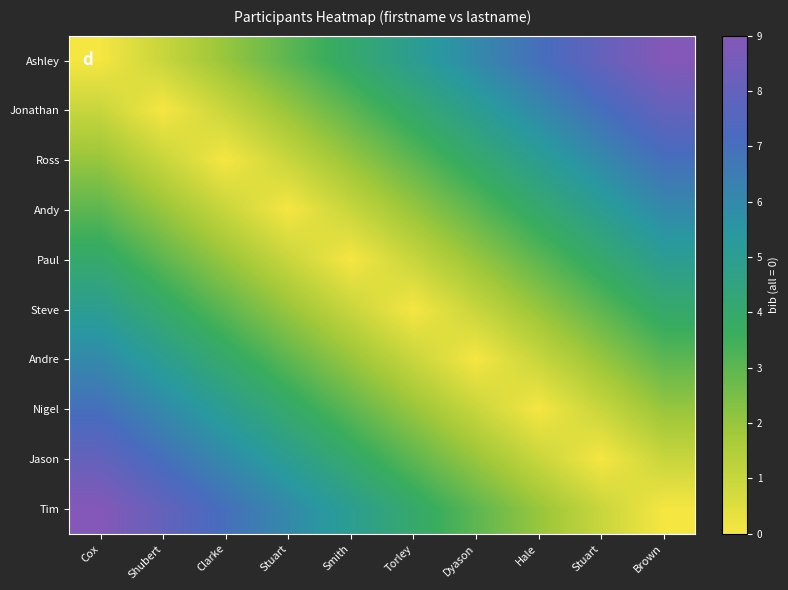

Reading right to left, list all the values displayed in this chart.

Ashley: Brown=9	Stuart=8	Hale=7	Dyason=6	Torley=5	Smith=4	Stuart=3	Clarke=2	Shubert=1	Cox=0
Jonathan: Brown=8	Stuart=7	Hale=6	Dyason=5	Torley=4	Smith=3	Stuart=2	Clarke=1	Shubert=0	Cox=1
Ross: Brown=7	Stuart=6	Hale=5	Dyason=4	Torley=3	Smith=2	Stuart=1	Clarke=0	Shubert=1	Cox=2
Andy: Brown=6	Stuart=5	Hale=4	Dyason=3	Torley=2	Smith=1	Stuart=0	Clarke=1	Shubert=2	Cox=3
Paul: Brown=5	Stuart=4	Hale=3	Dyason=2	Torley=1	Smith=0	Stuart=1	Clarke=2	Shubert=3	Cox=4
Steve: Brown=4	Stuart=3	Hale=2	Dyason=1	Torley=0	Smith=1	Stuart=2	Clarke=3	Shubert=4	Cox=5
Andre: Brown=3	Stuart=2	Hale=1	Dyason=0	Torley=1	Smith=2	Stuart=3	Clarke=4	Shubert=5	Cox=6
Nigel: Brown=2	Stuart=1	Hale=0	Dyason=1	Torley=2	Smith=3	Stuart=4	Clarke=5	Shubert=6	Cox=7
Jason: Brown=1	Stuart=0	Hale=1	Dyason=2	Torley=3	Smith=4	Stuart=5	Clarke=6	Shubert=7	Cox=8
Tim: Brown=0	Stuart=1	Hale=2	Dyason=3	Torley=4	Smith=5	Stuart=6	Clarke=7	Shubert=8	Cox=9